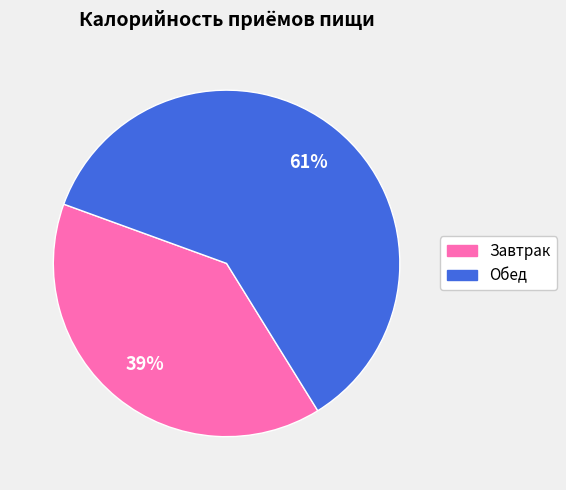

To the nearest percent, what portion does Завтрак represent?

39%